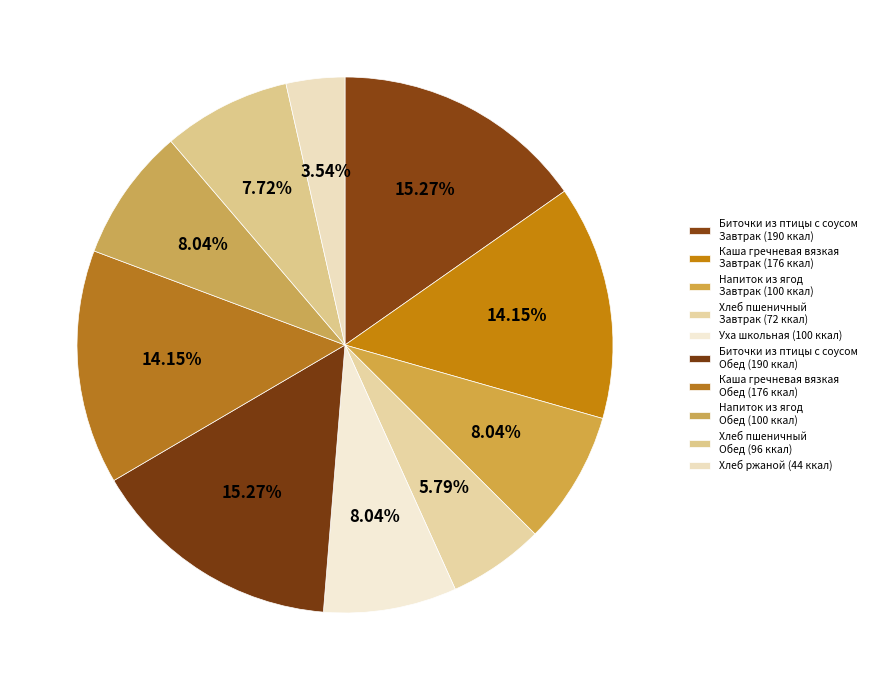

Does any single category account for the majority?

No